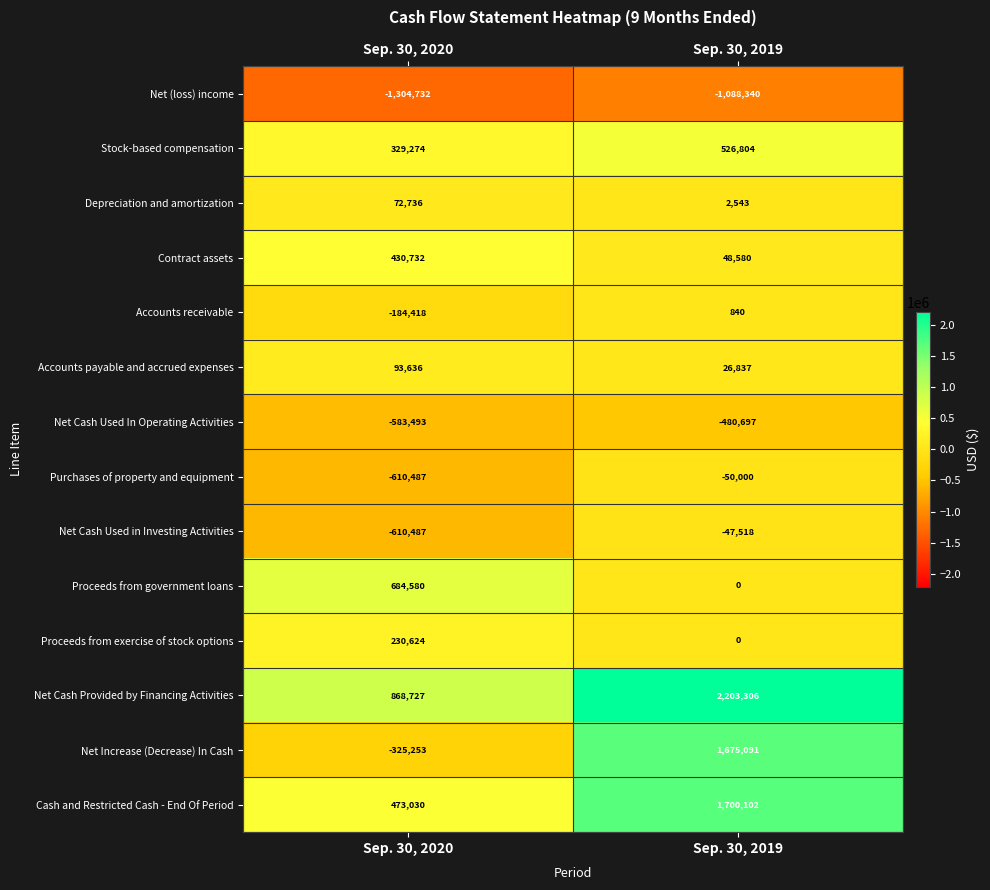

At how many categories does at least one series exceed 698300?

2